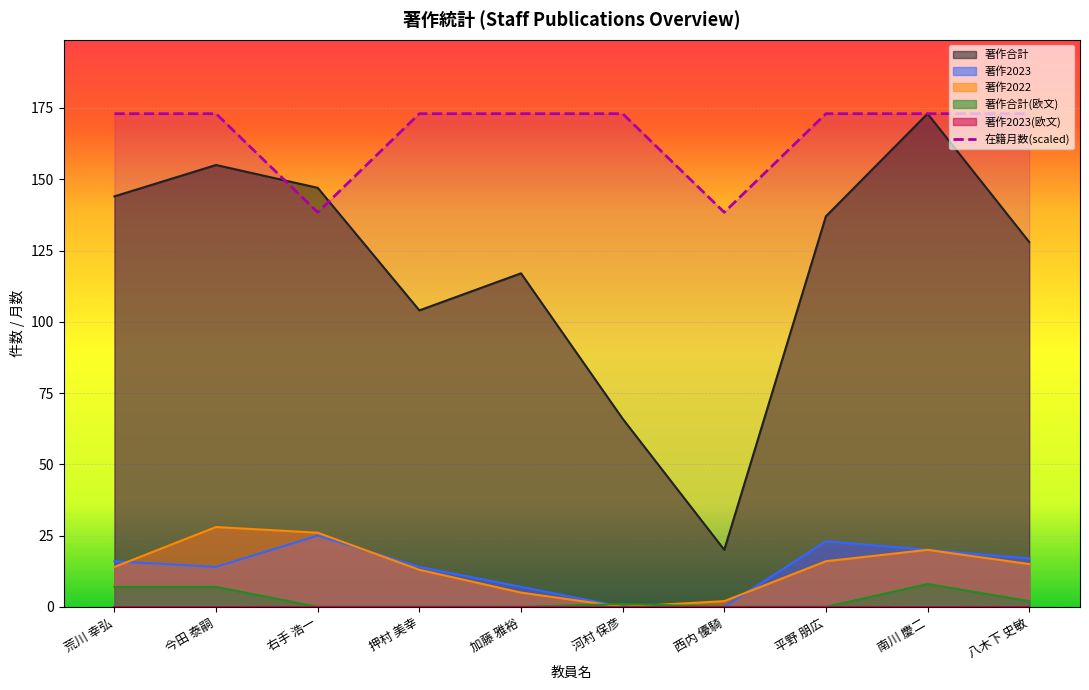

True or false: the data has more than 0 interior local peaks.

False